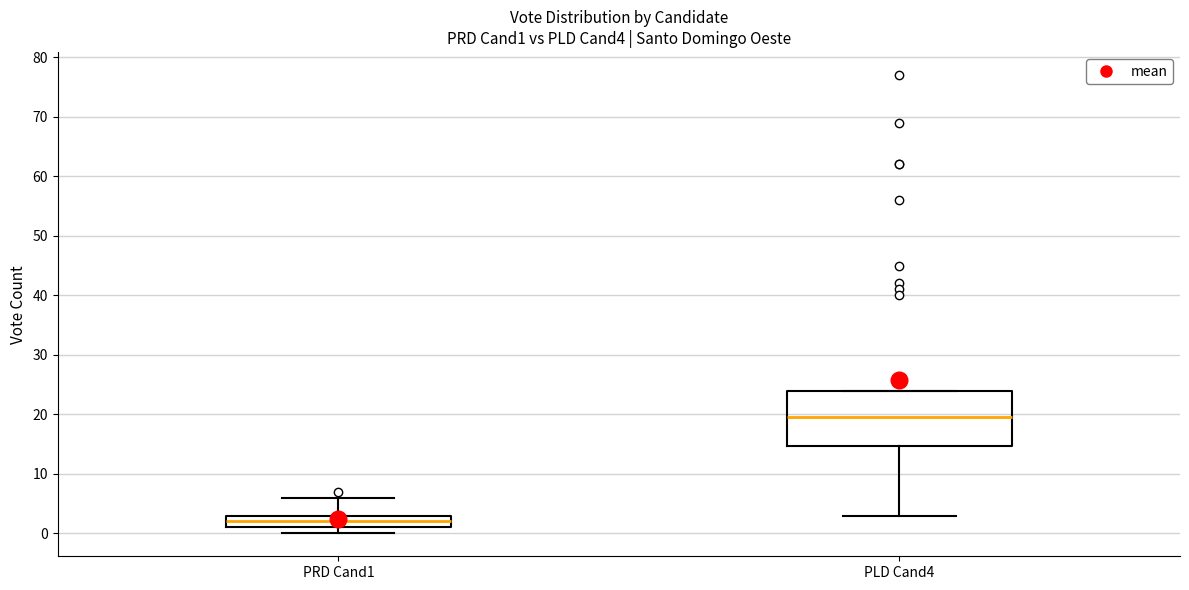

Which box has the highest median line?

PLD Cand4